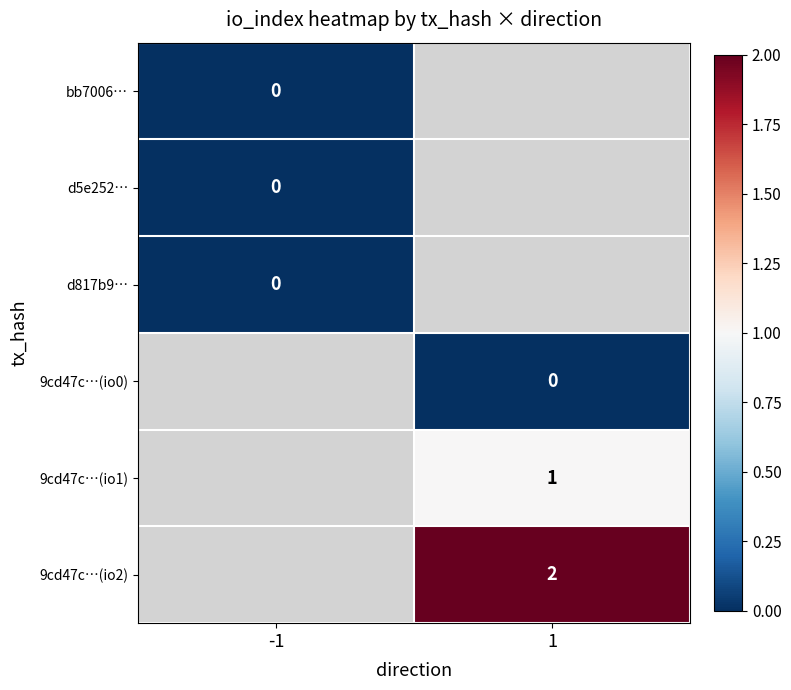

The value of 9cd47c…(io2) at 1 is 1.1. True or false?

False